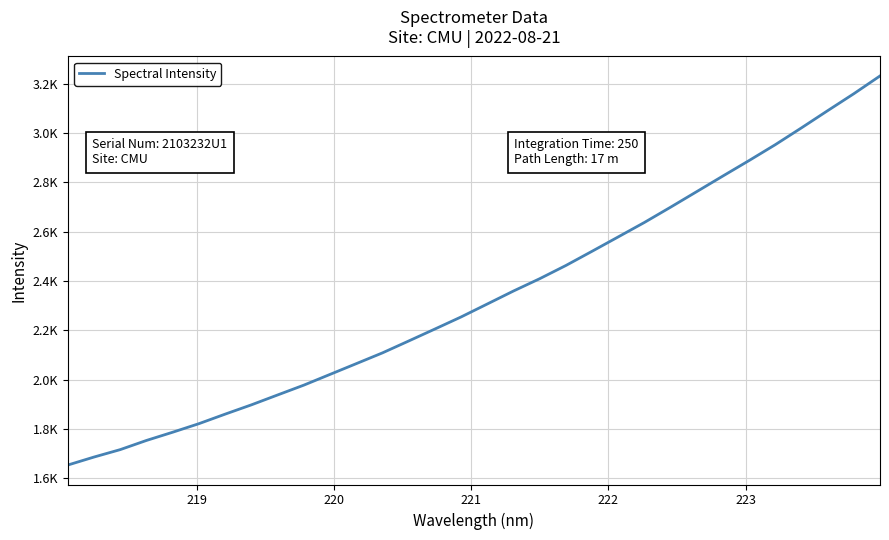

Does the chart display data point markers on the line(s)?

No